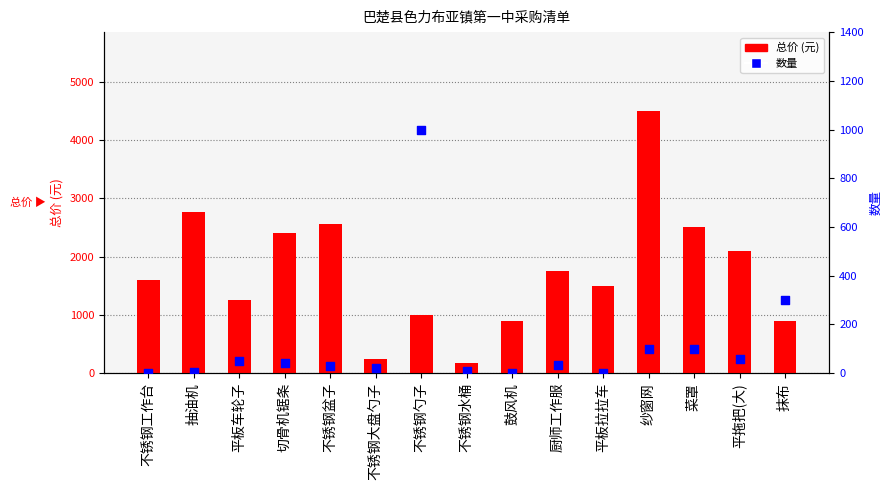

What is the total value across all series at 不锈钢盆子?

2580